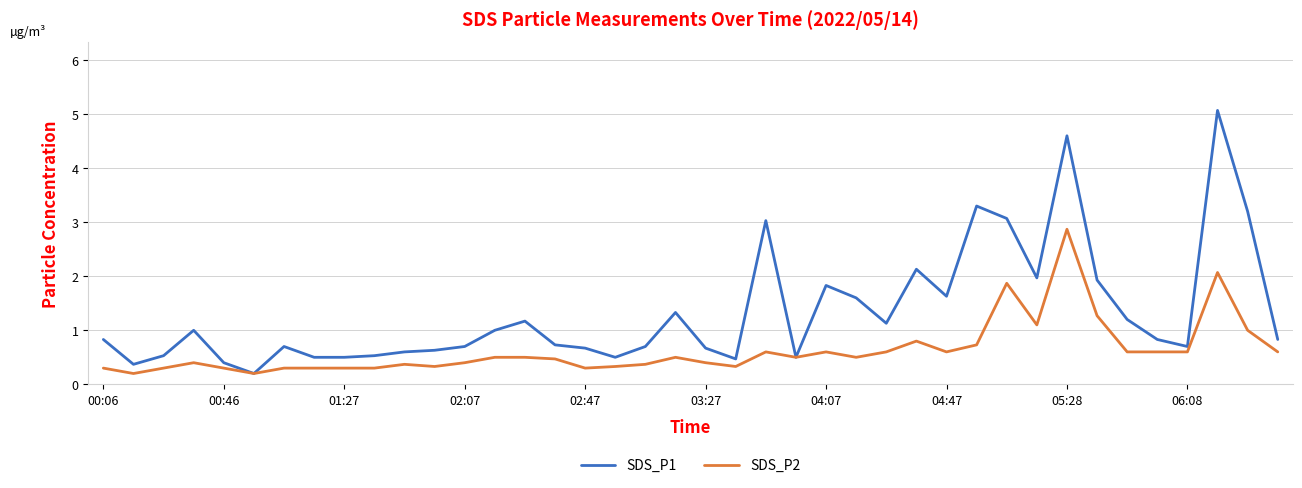

What is the sum of all SDS_P2 values?

25.2